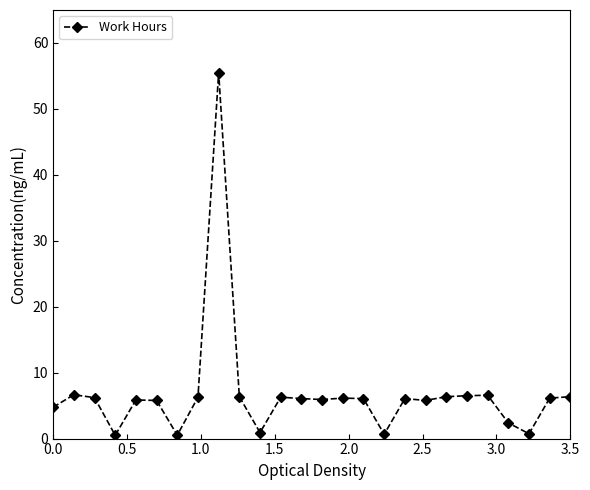

What is the average value?

6.8